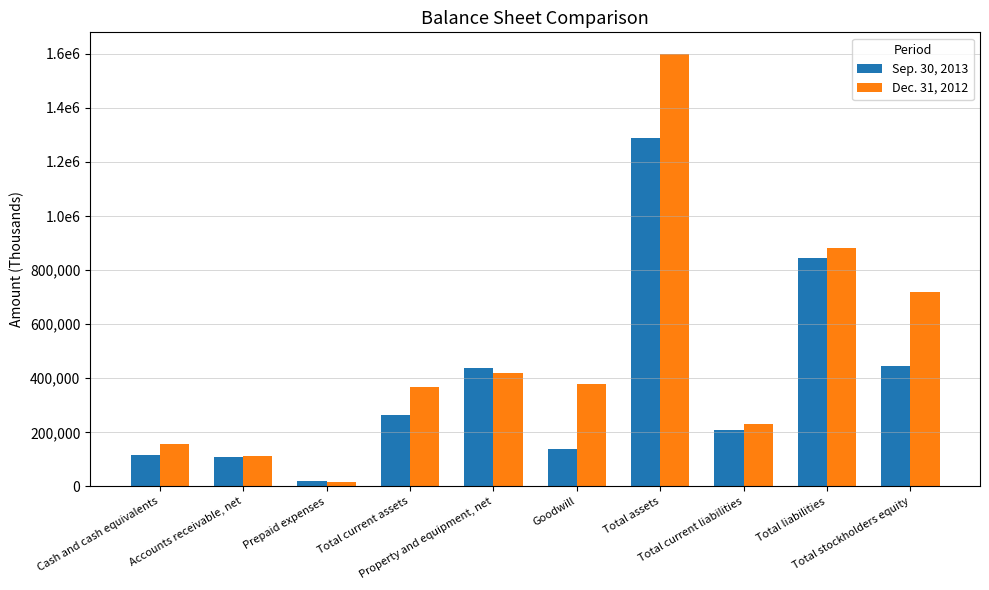

Rank the series by their maximum value, from lowest to highest.

Sep. 30, 2013, Dec. 31, 2012